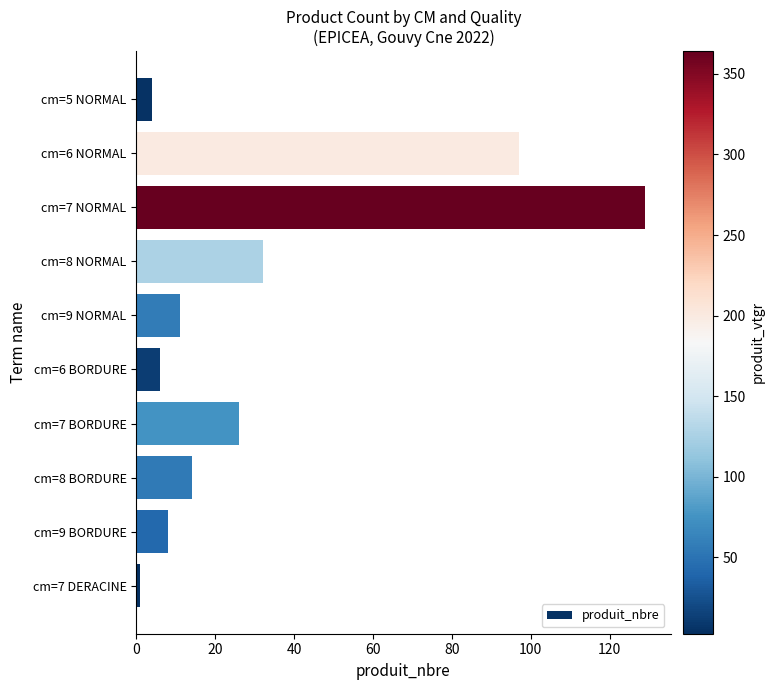

How many categories are shown in the chart?

10